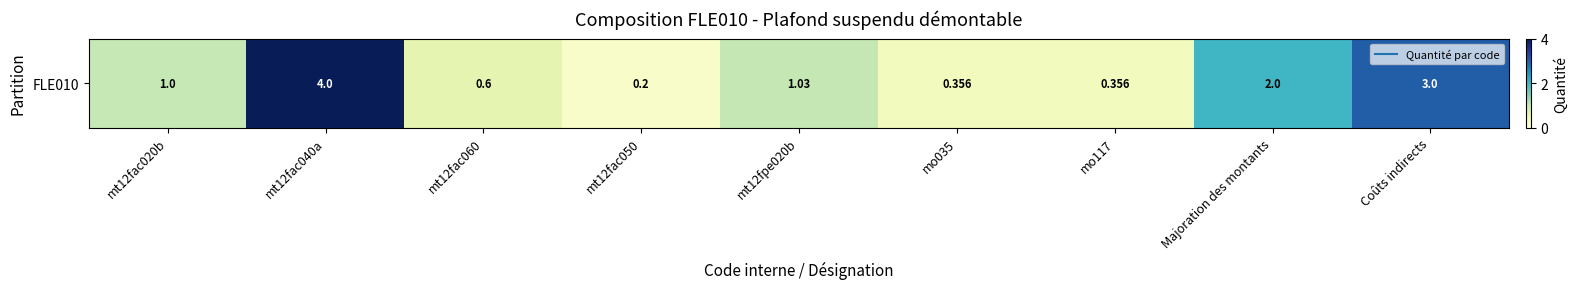

What is the ratio of the value at mo035 to the value at mt12fac040a?

0.1